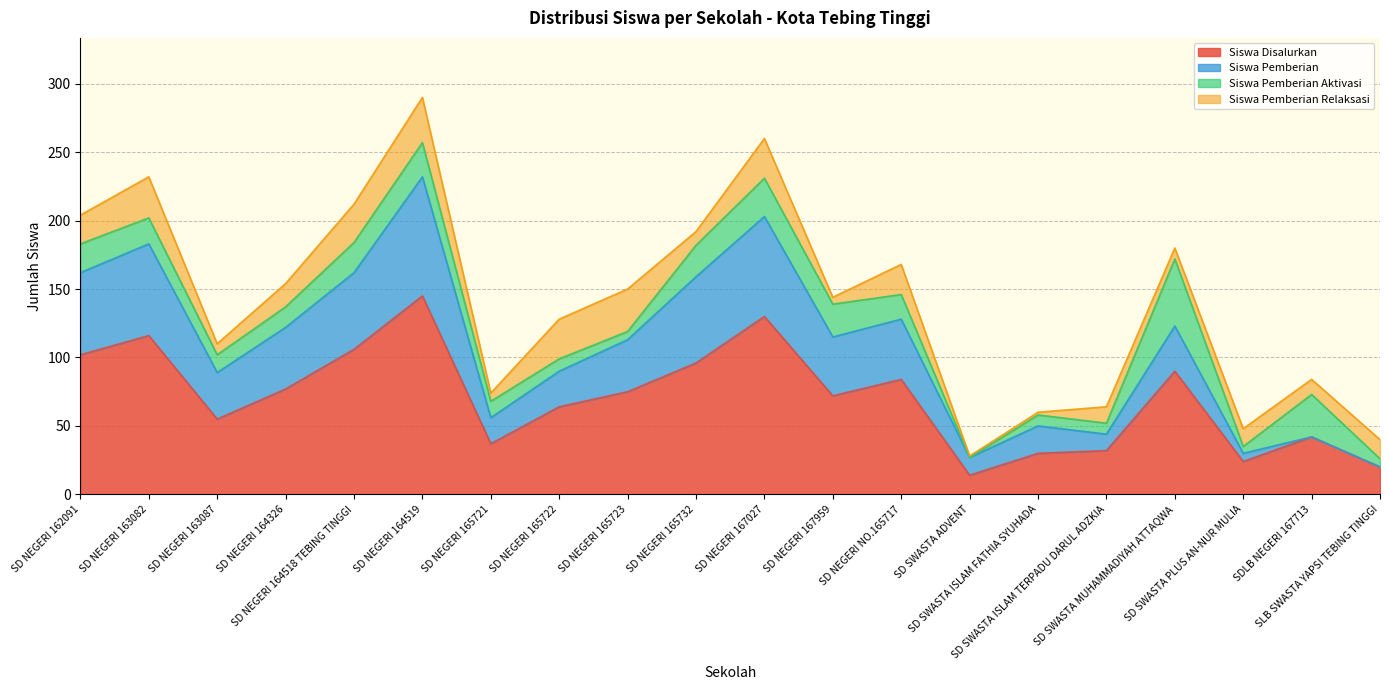

What position from the left is SD NEGERI 167027?

11